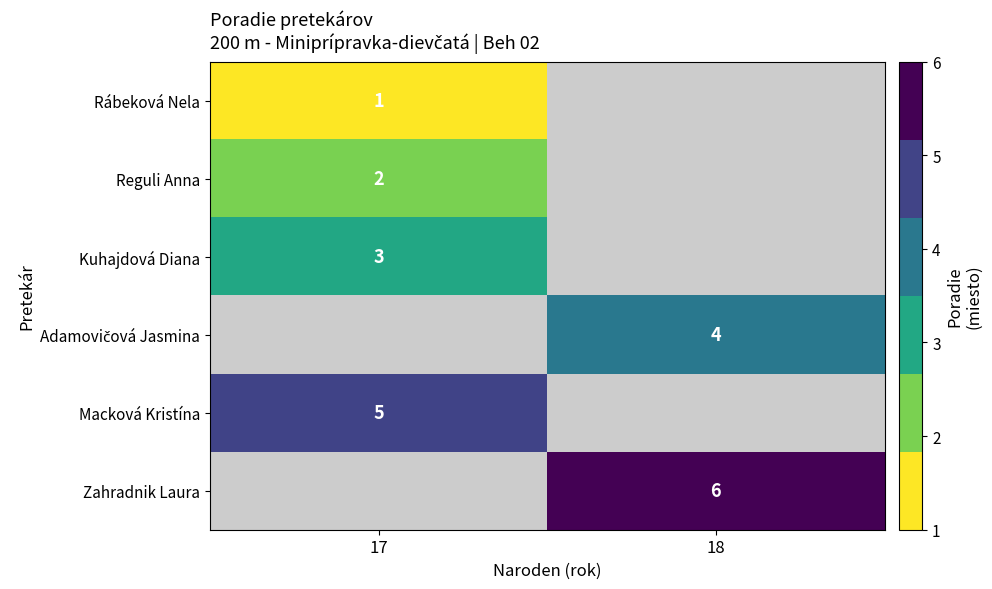

The value of Macková Kristína at 17 is 5. True or false?

True